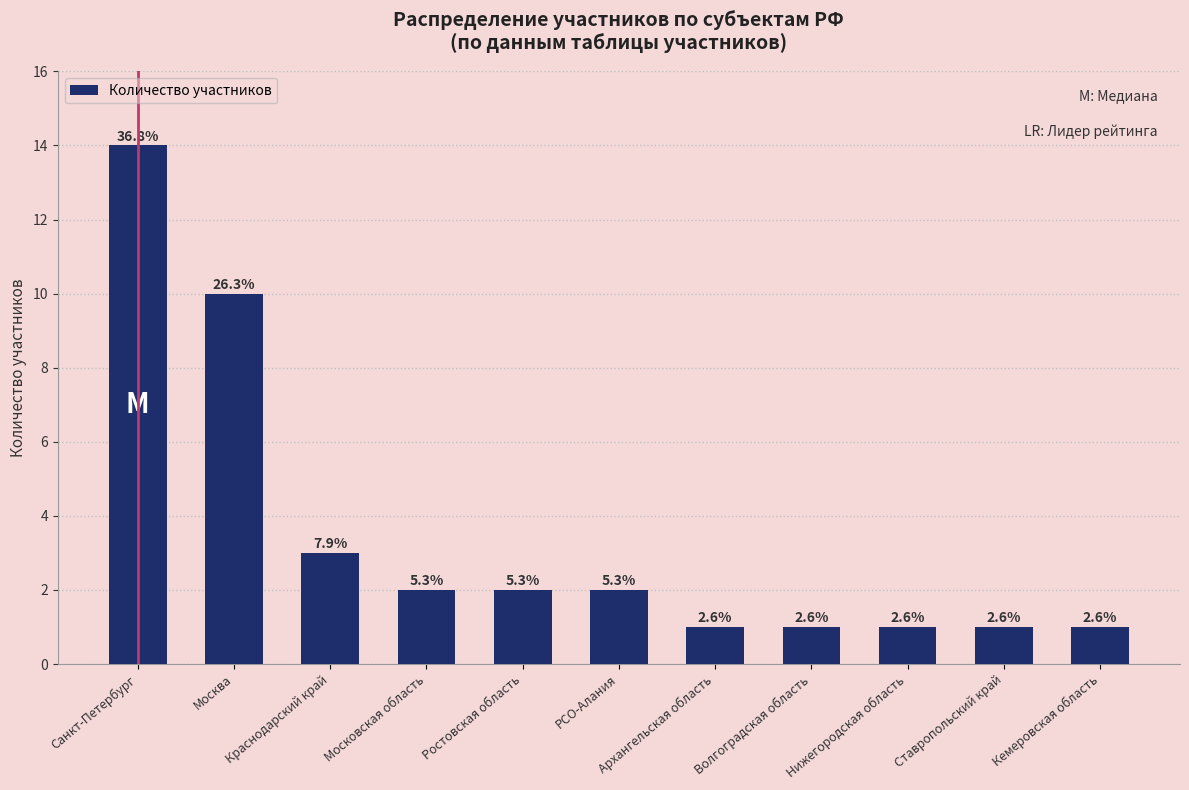

Does the chart contain any negative values?

No